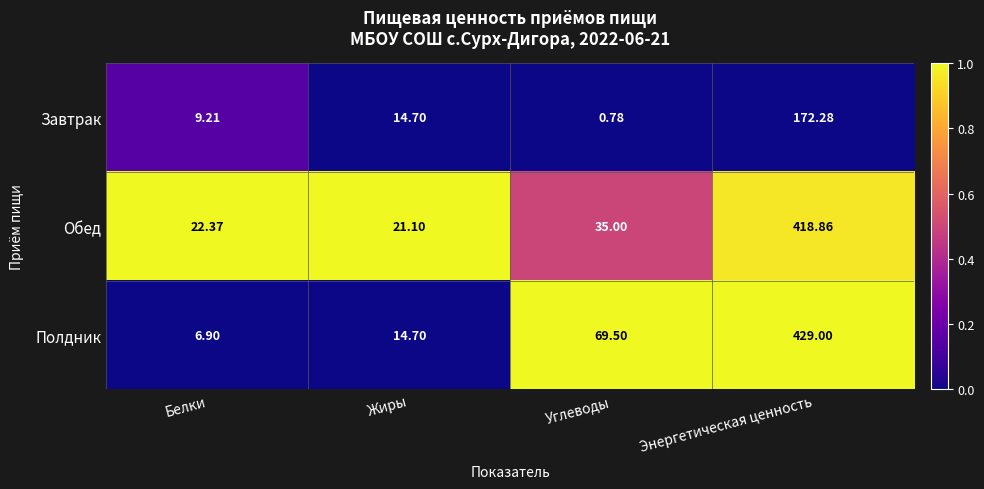

At which category is the sum across all series the highest?

Энергетическая ценность